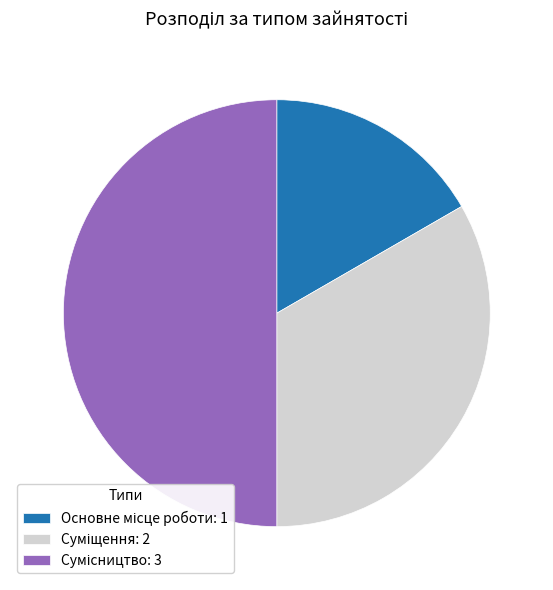

Combined, do Основне місце роботи and Сумісництво account for over 50%?

Yes